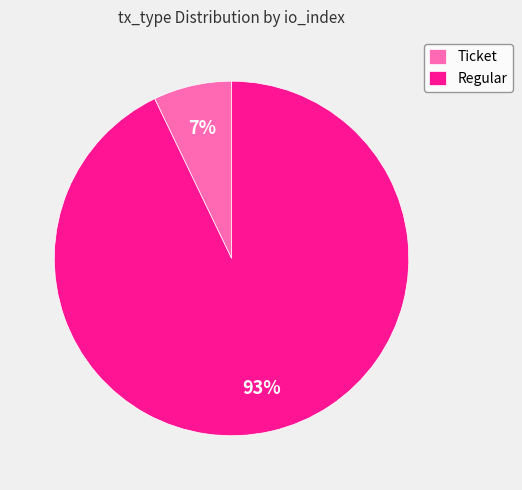

How many segments does this pie chart have?

2